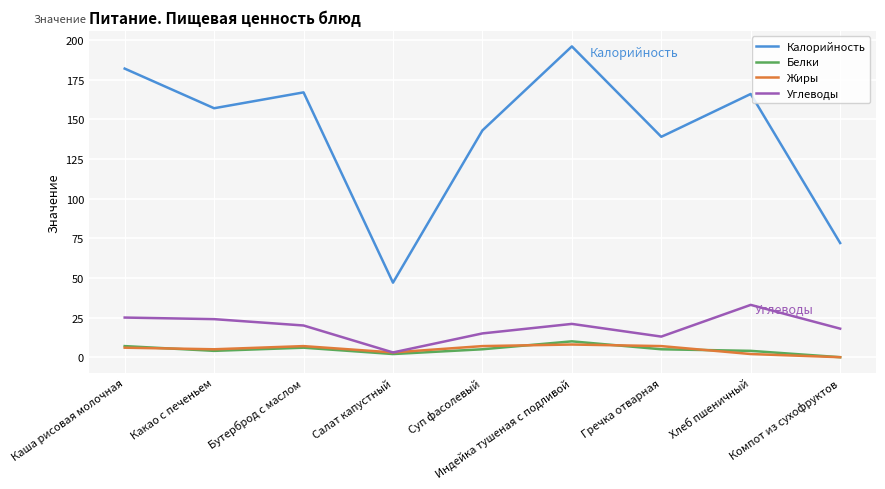

Is the value of Белки at Бутерброд с маслом greater than the value of Калорийность at Индейка тушеная с подливой?

No